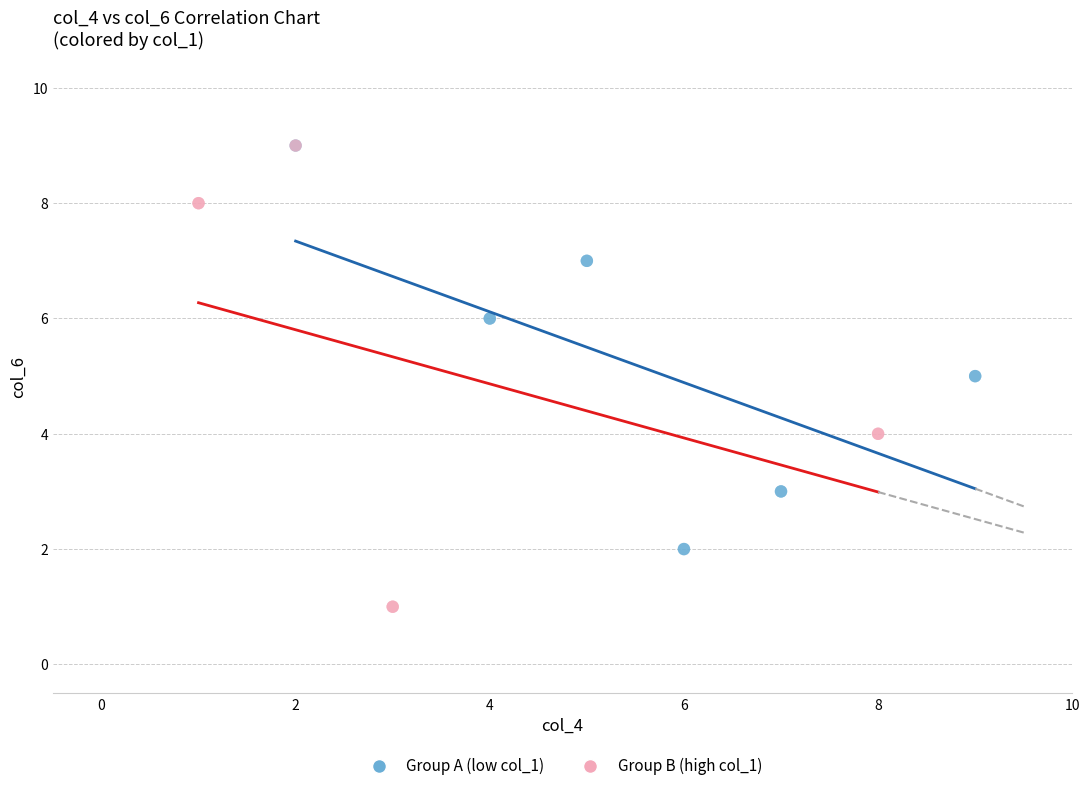

What are all the series names shown in the legend?

Group A (low col_1), Group B (high col_1)